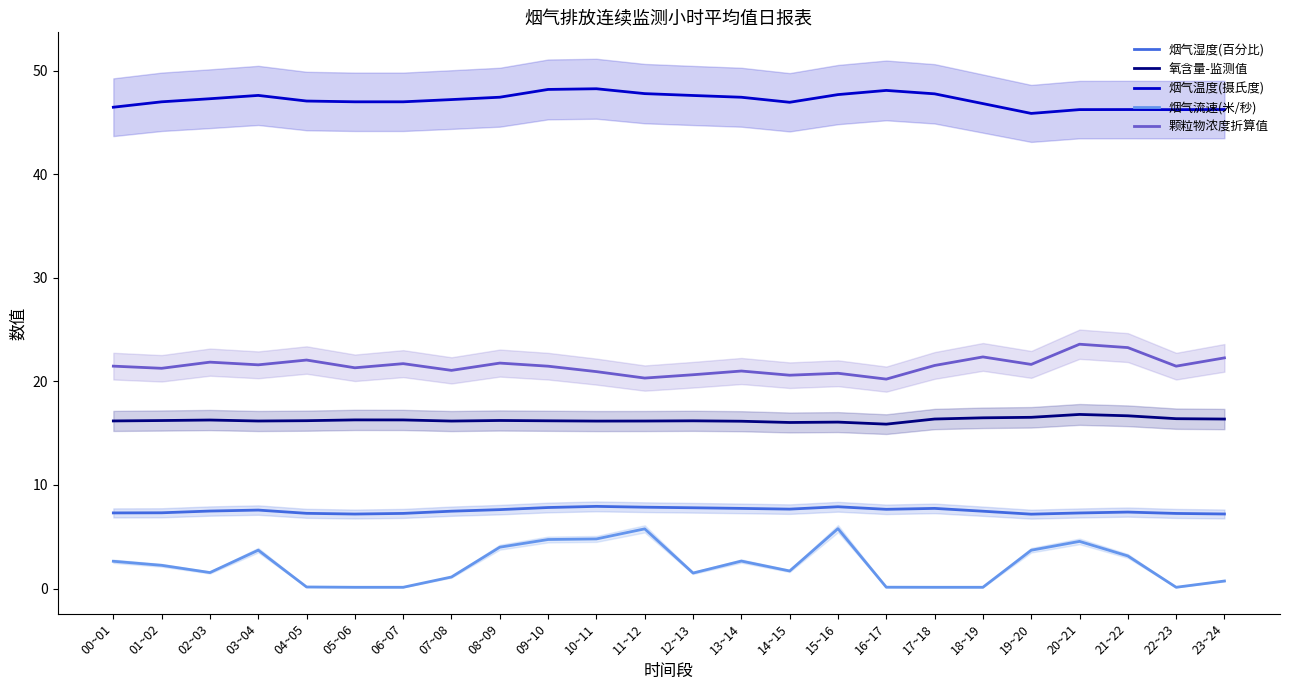

At which category is the sum across all series the highest?

20~21